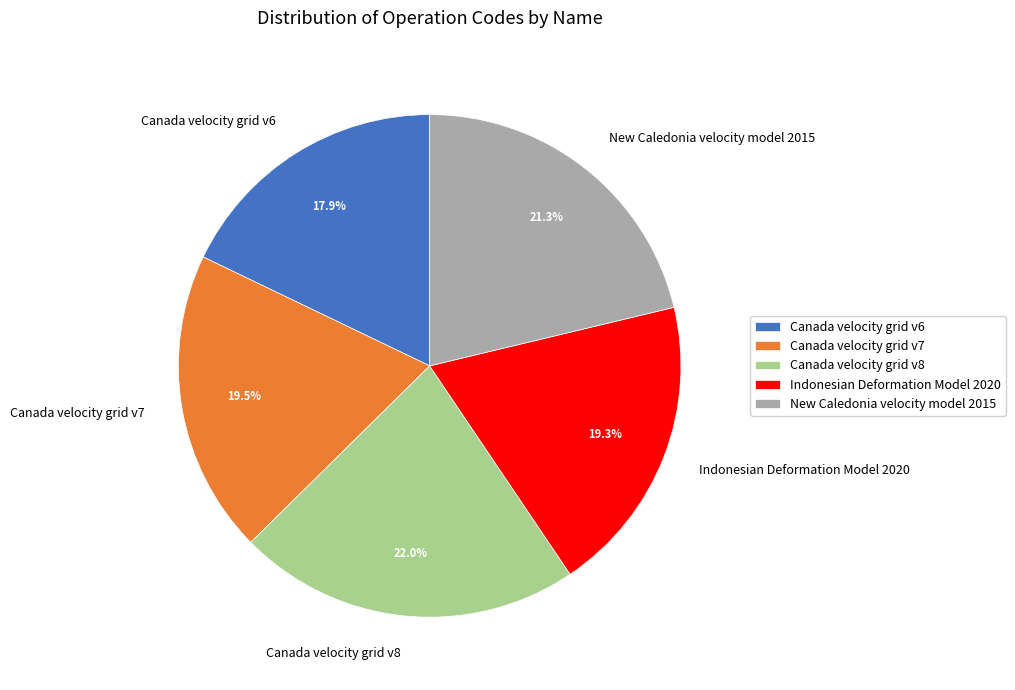

Does Indonesian Deformation Model 2020 represent more than half of the total?

No